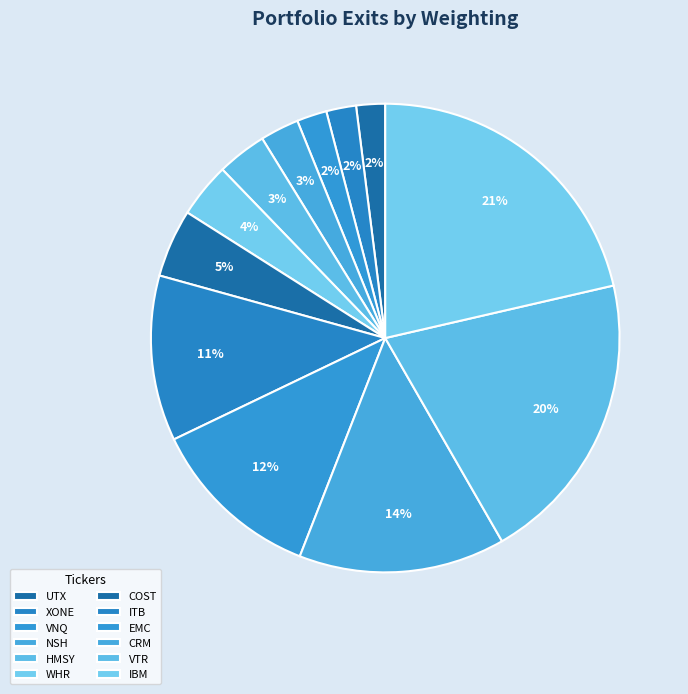

What is the largest slice in the pie chart?

IBM